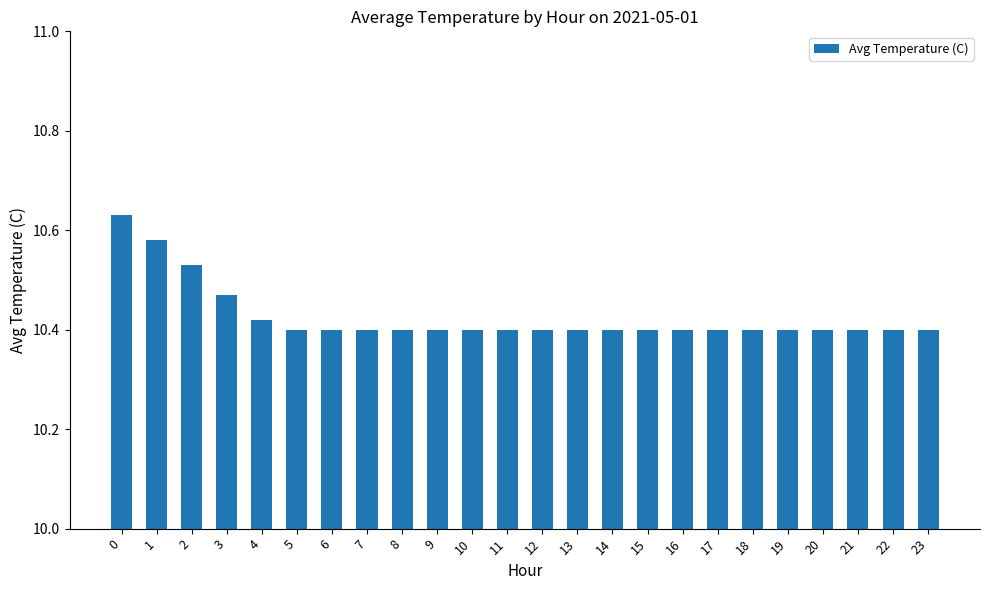

How many values are between 10 and 11?

24